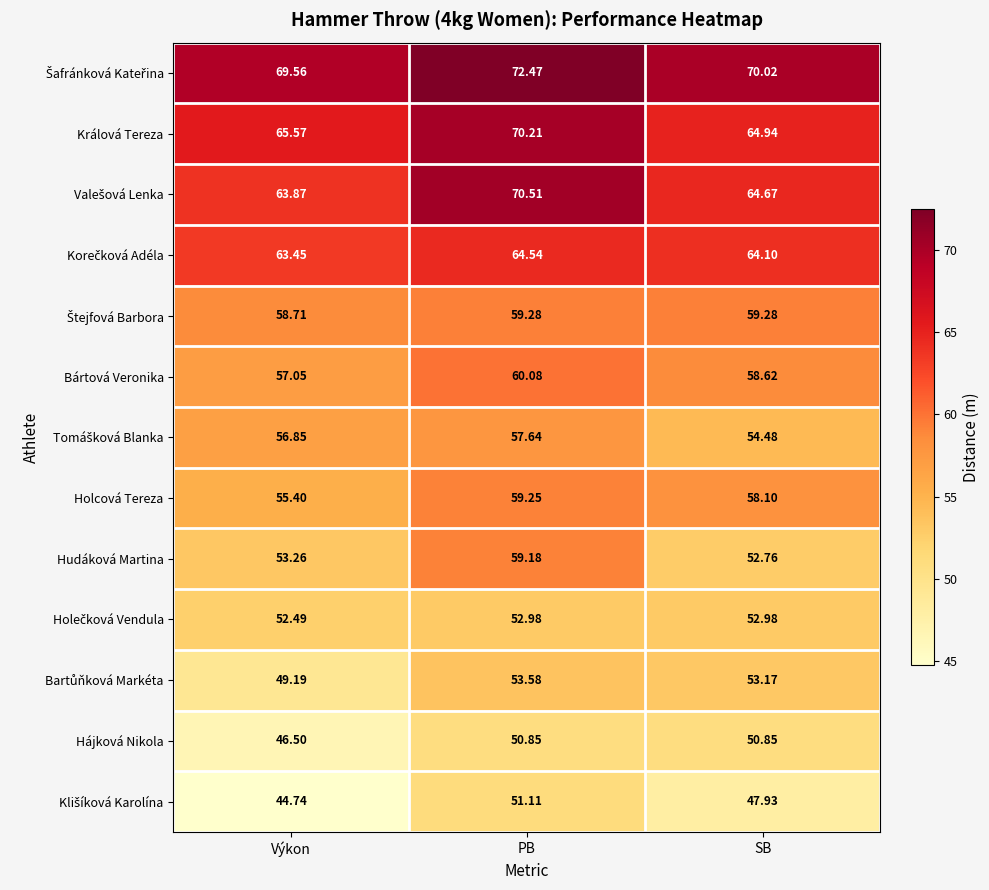

How many values in the Hudáková Martina series exceed 53?

2